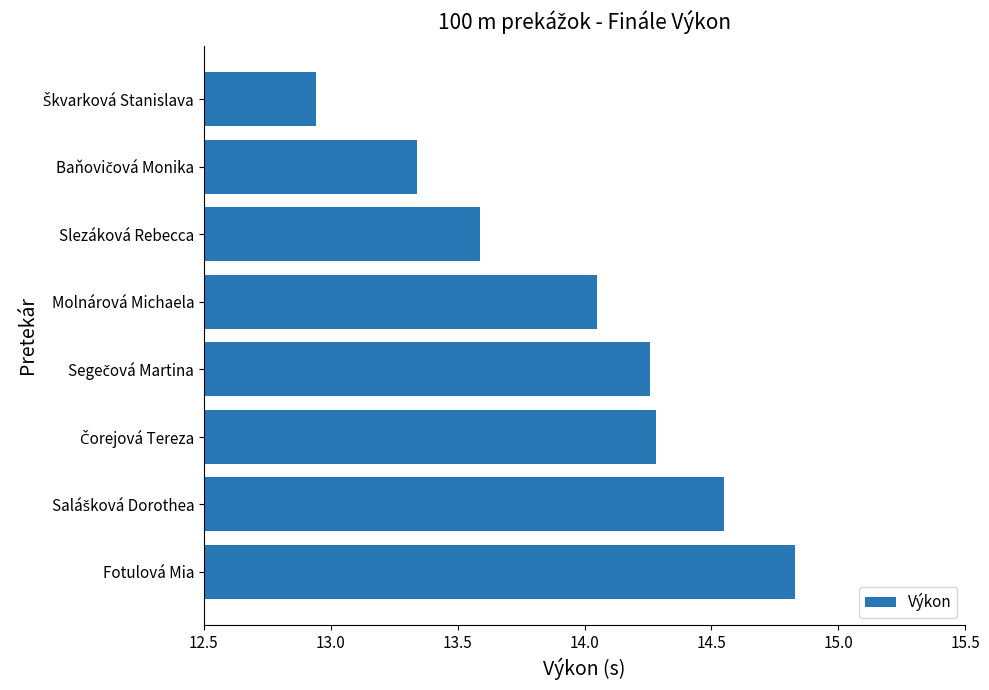

The value at Molnárová Michaela is 6.2. True or false?

False